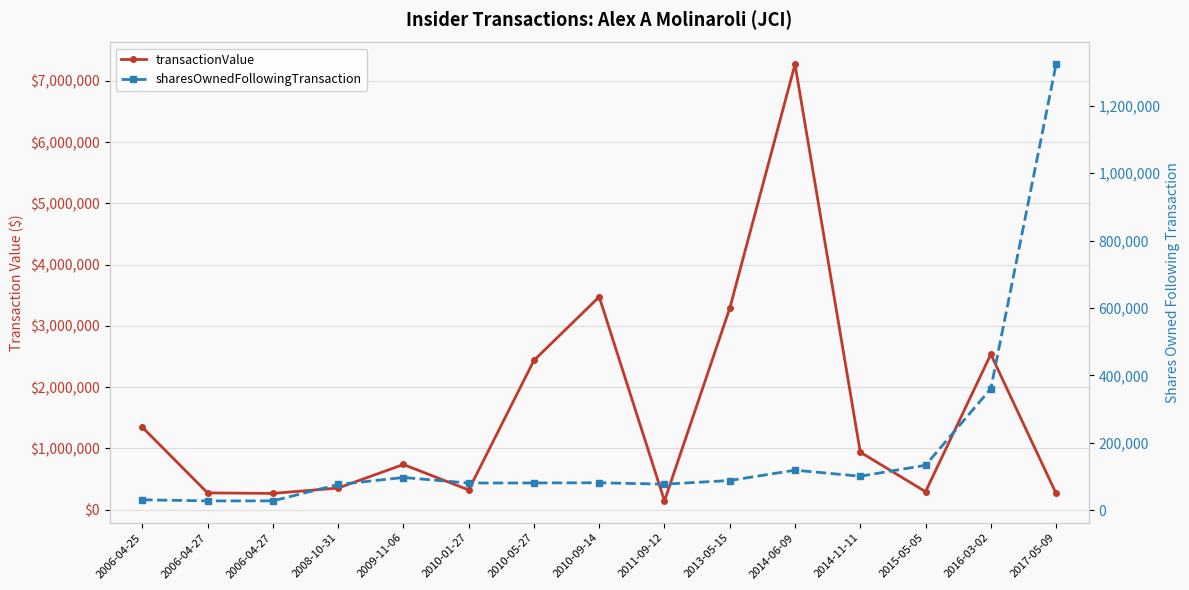

What is the minimum value for sharesOwnedFollowingTransaction?

27979